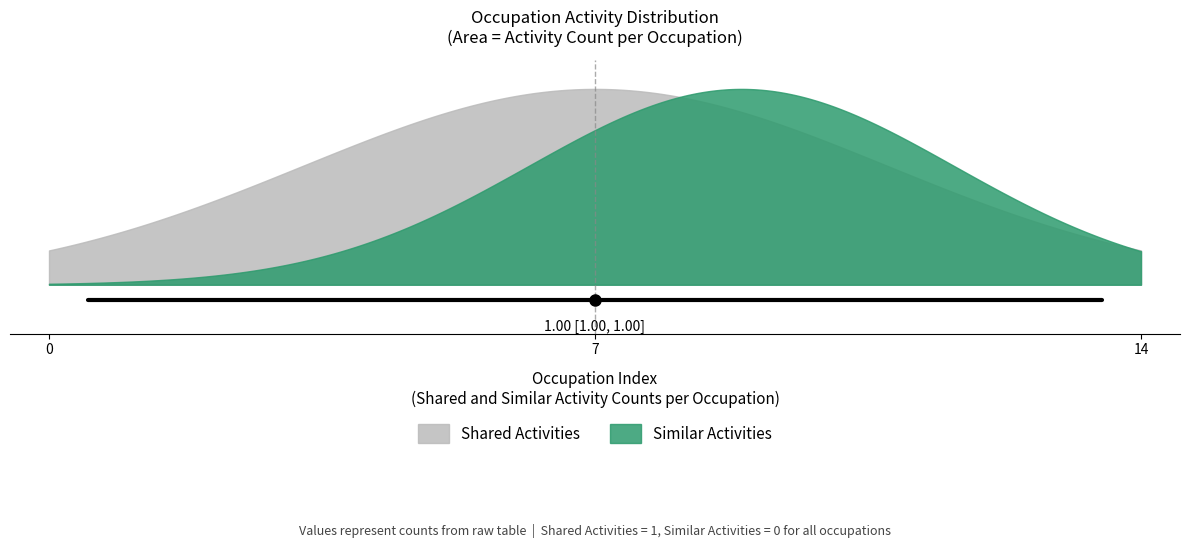

What are all the series names shown in the legend?

Shared Activities, Similar Activities